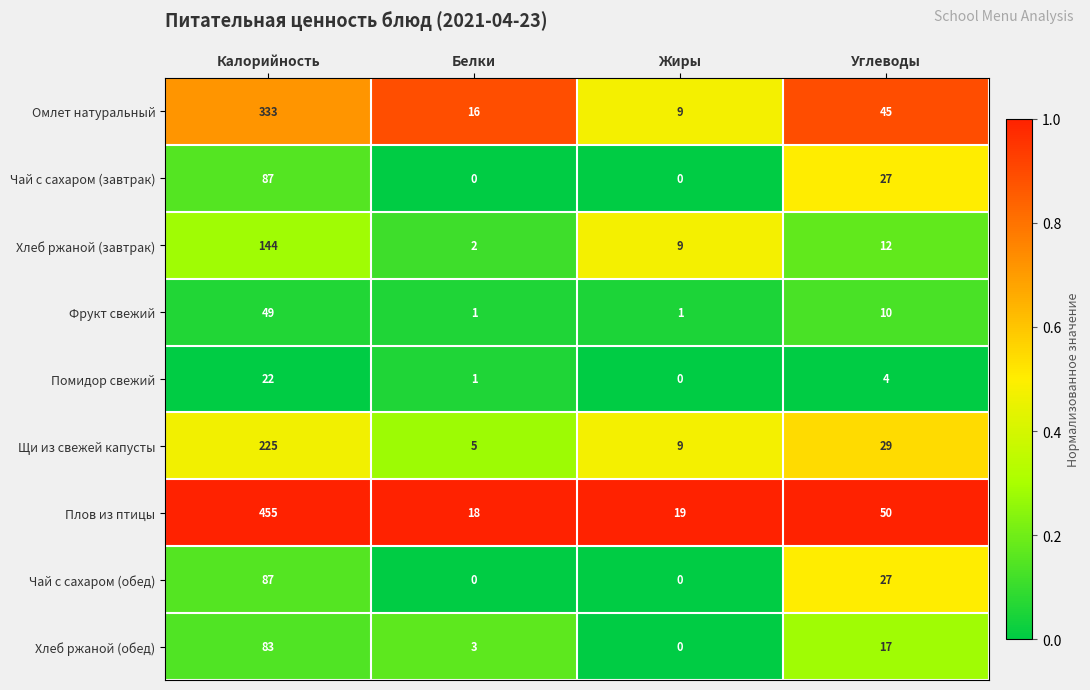

What is the spread (max minus min) of values at Калорийность?

433